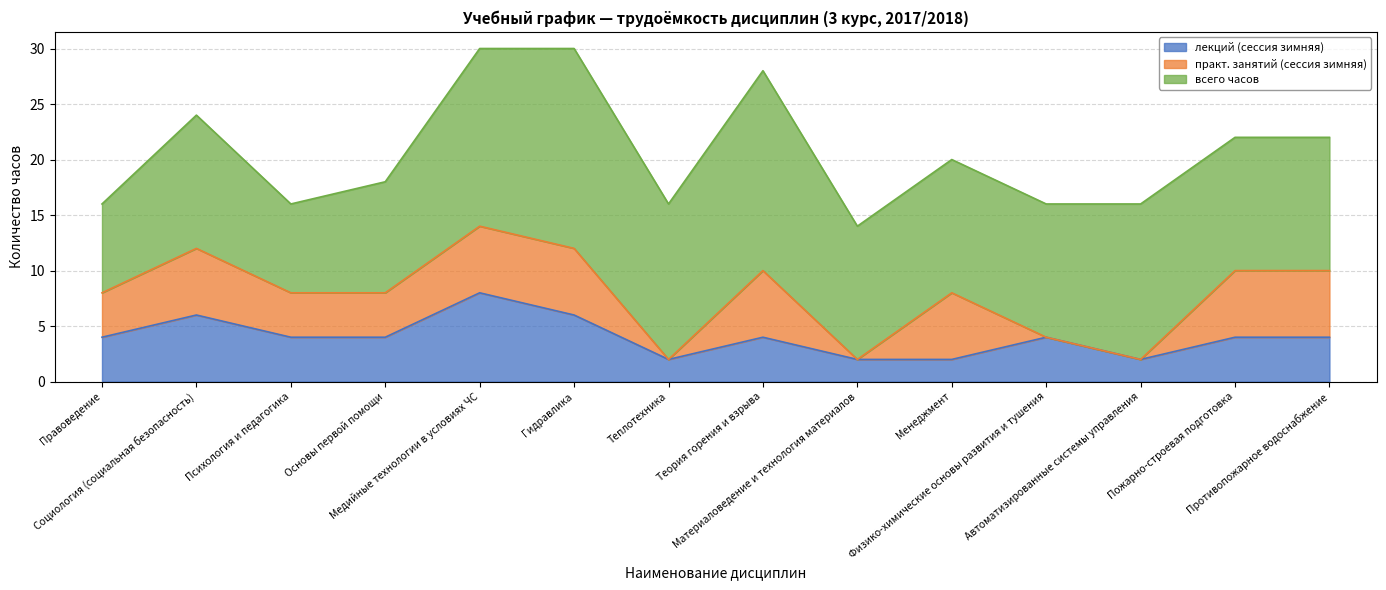

What position from the right is Противопожарное водоснабжение?

1